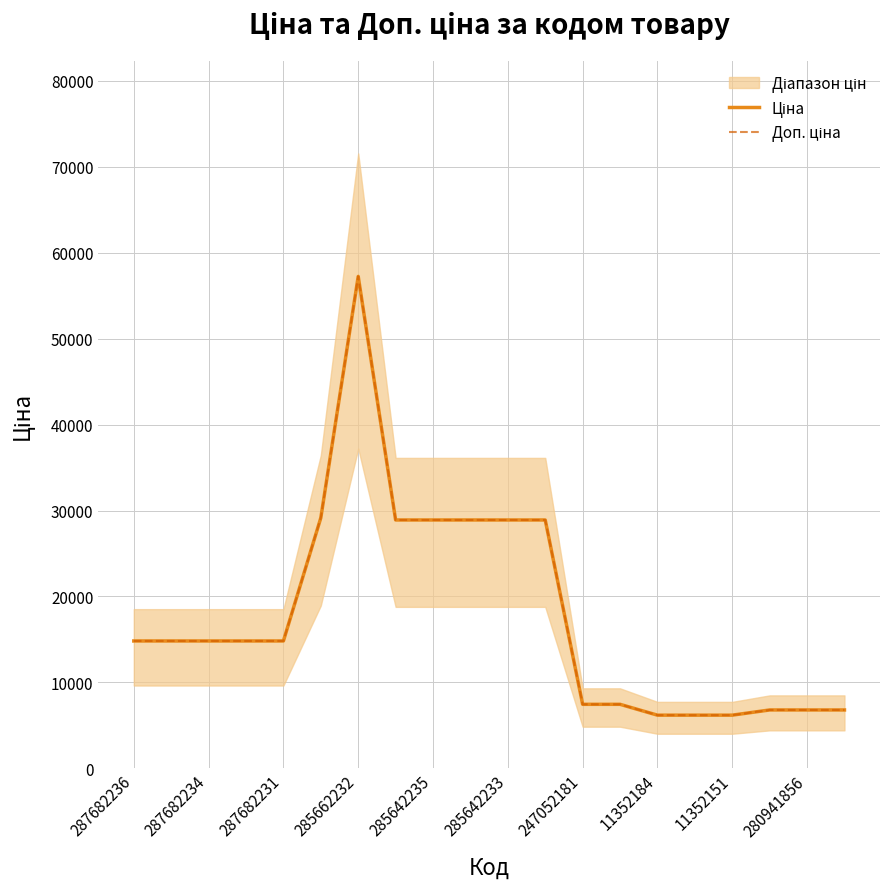

Is this an area chart (filled region under the line)?

No